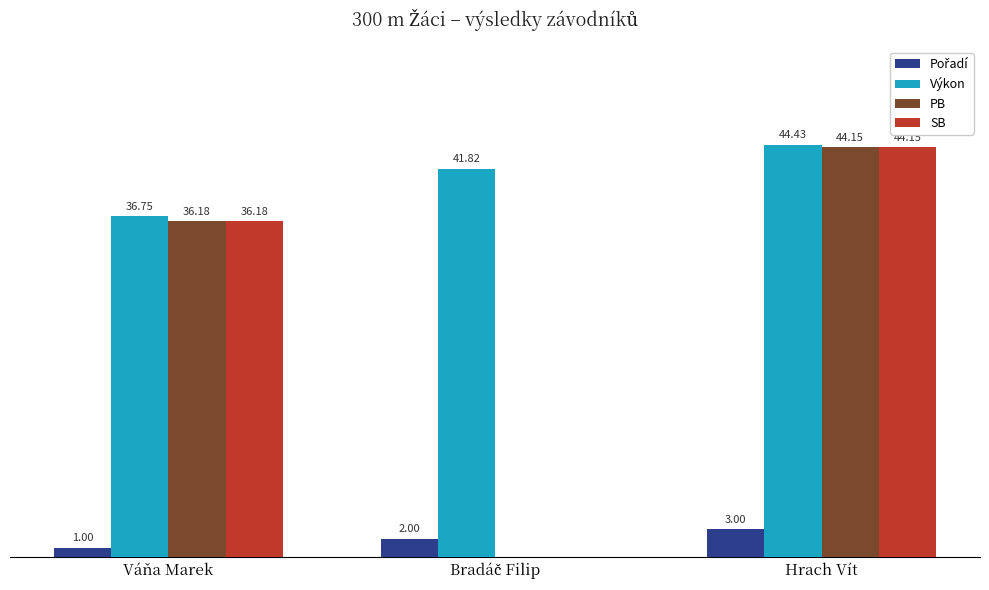

At which category is the sum across all series the highest?

Hrach Vít